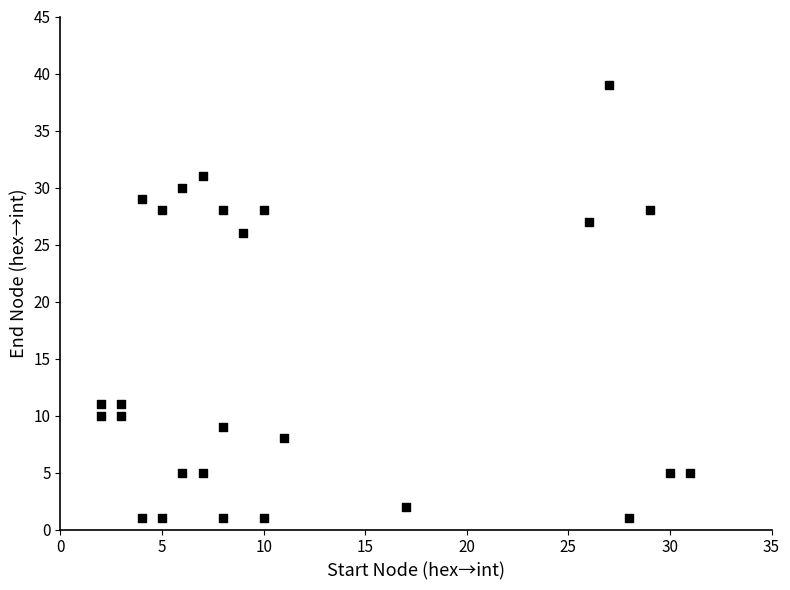

What Y value in the scatter plot is closest to 20?

26